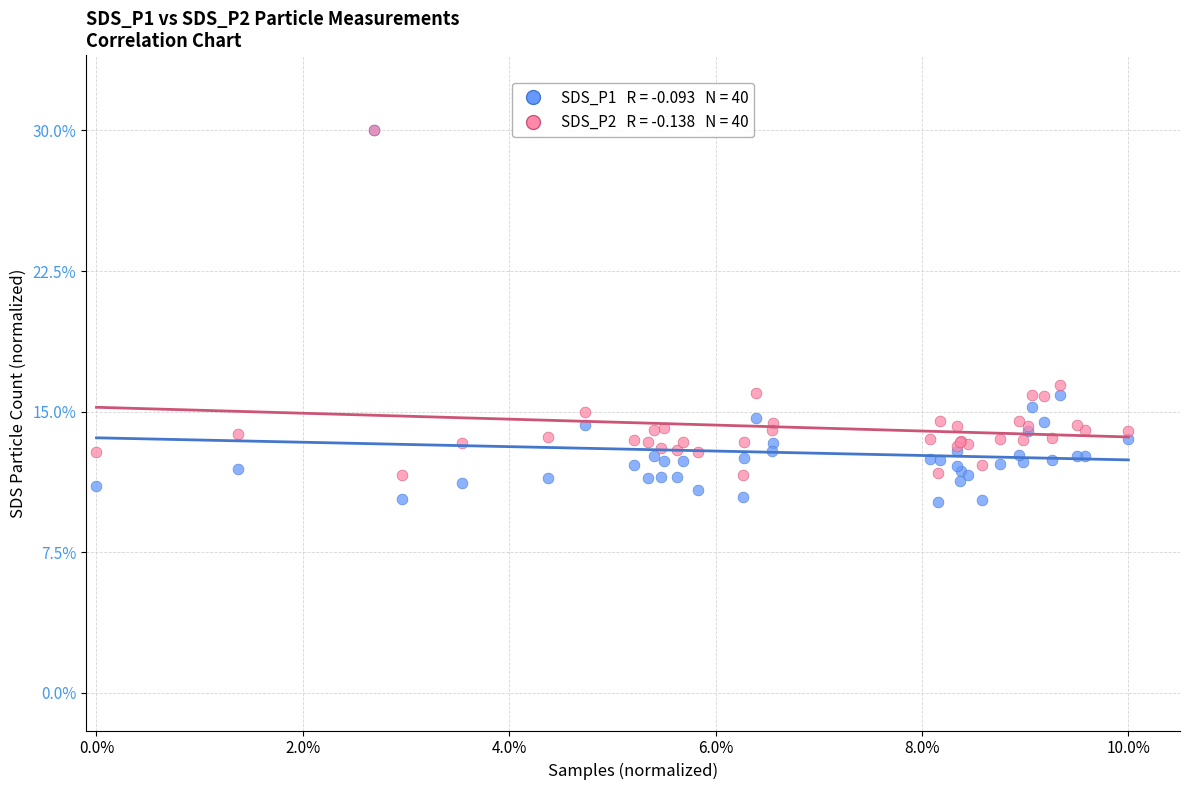

Across all series, what Y value is closest to 20?

16.4